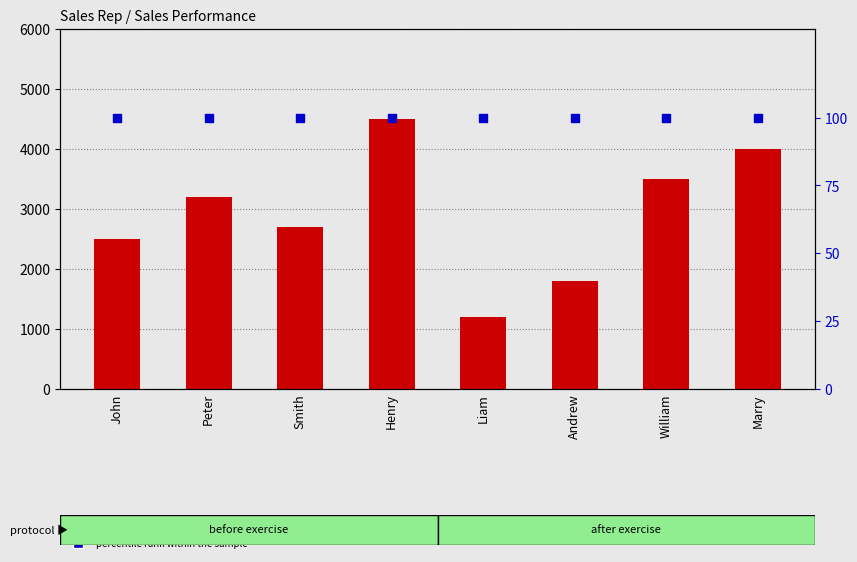

Which series reaches the maximum Y coordinate?

Sales